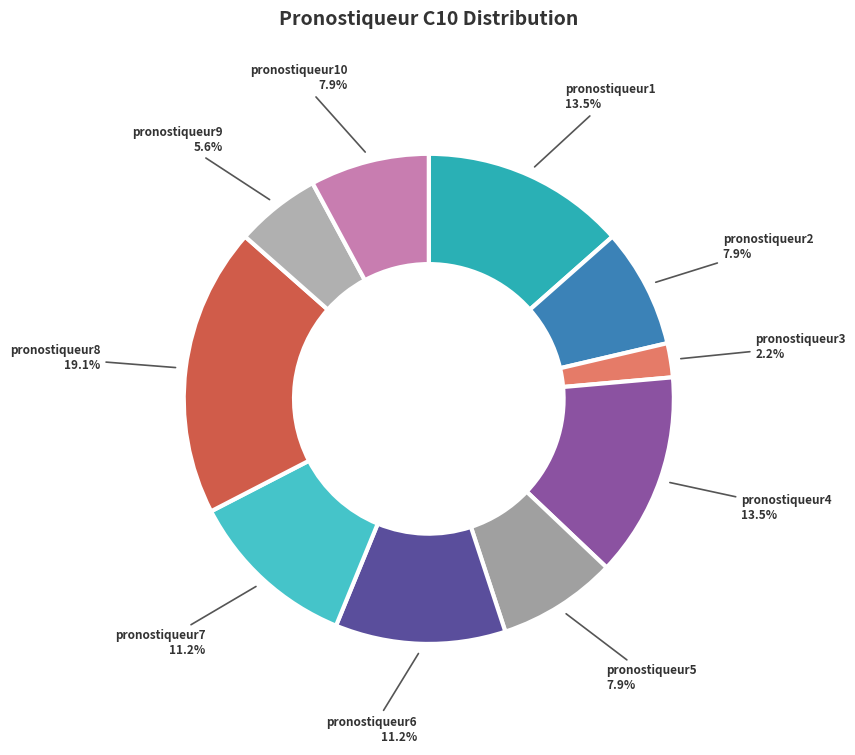

What percentage is the pronostiqueur9 slice, to the nearest percent?

6%